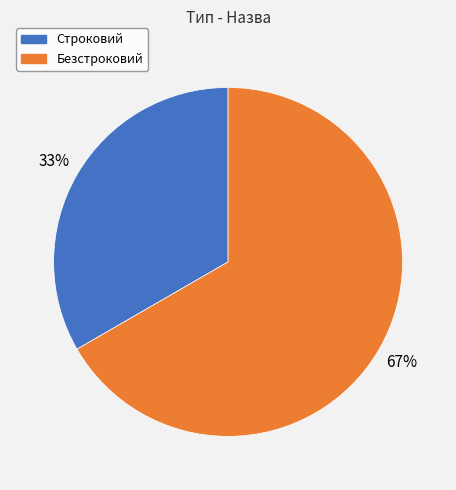

Which slice is the smallest?

Строковий